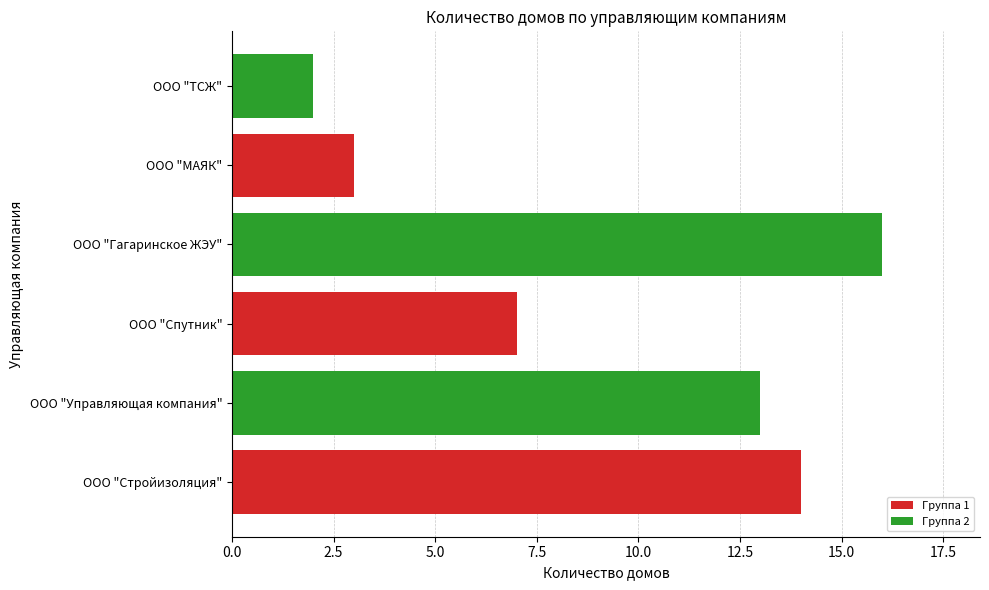

Approximately how many times larger is the value at ООО "Стройизоляция" compared to ООО "ТСЖ"?

7.0